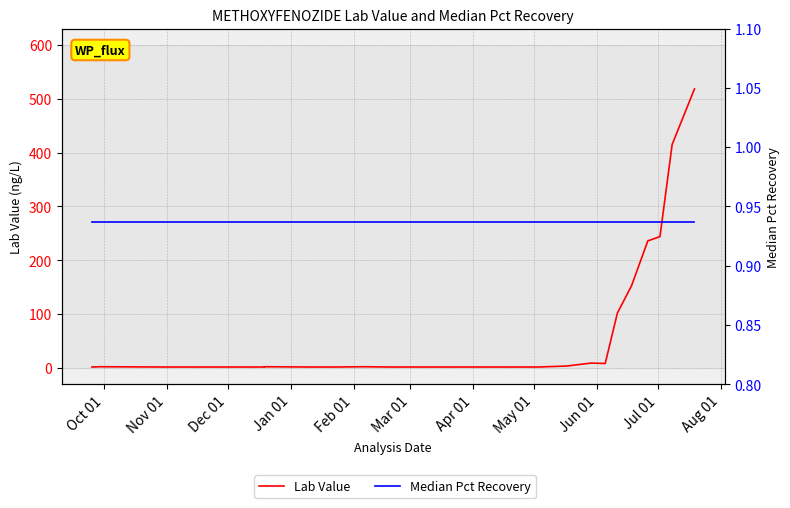

Which series has the largest total across all categories?

Lab Value